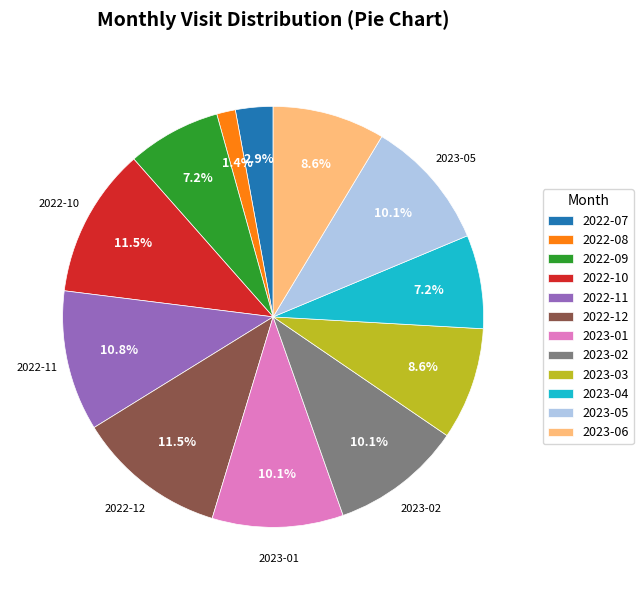

How many slices are in this pie chart?

12